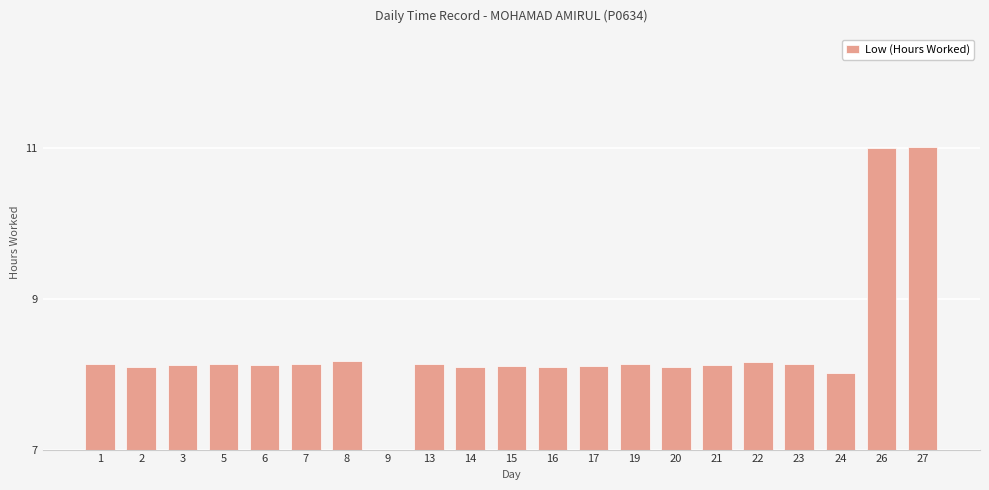

At which label is the value closest to 5?

24